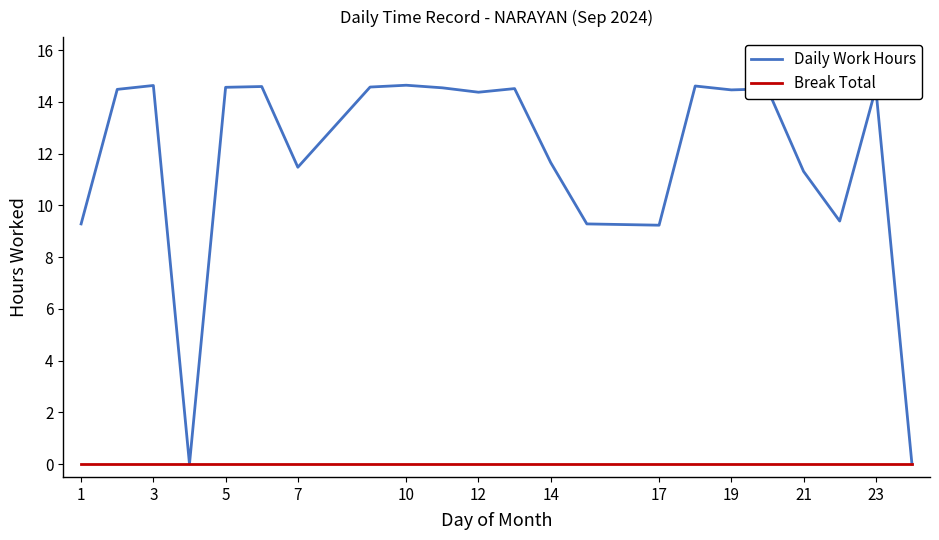

Count the number of categories in the chart.

22